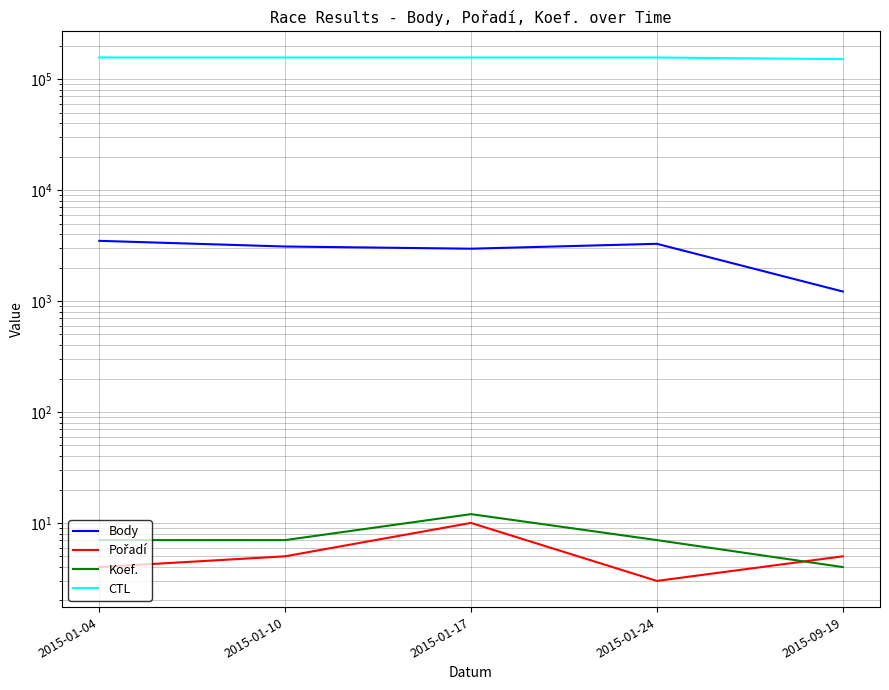

Reading left to right, transcribe all the data shown in this chart.

Body: 3493	3104	2966	3283	1220
Pořadí: 4	5	10	3	5
Koef.: 7	7	12	7	4
CTL: 157002	157003	157005	157006	151718